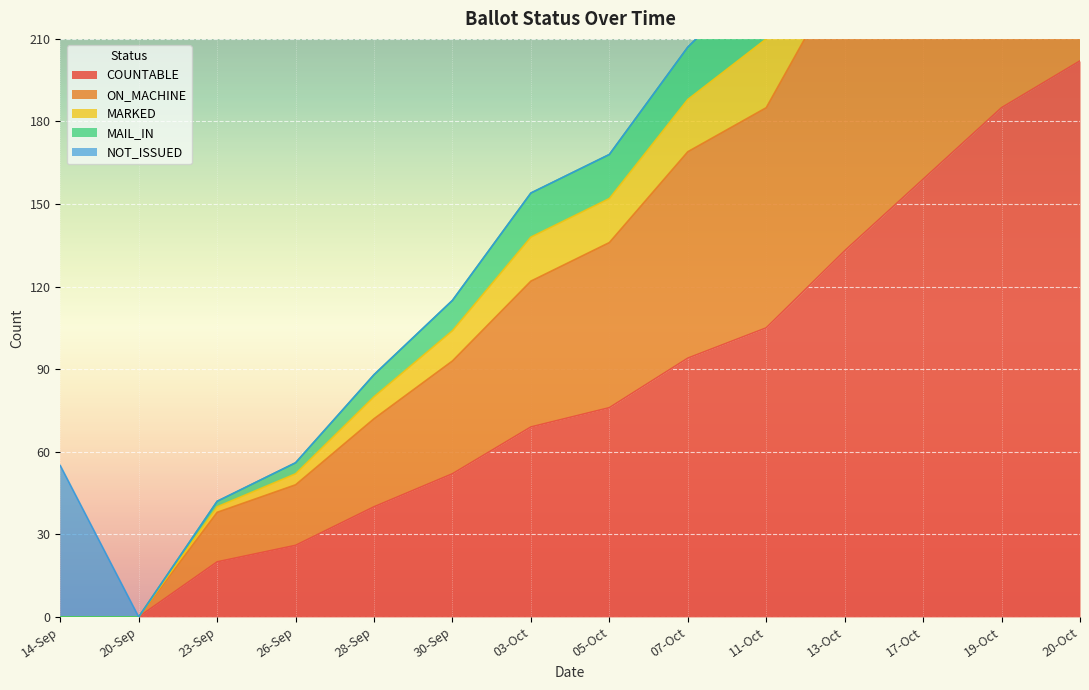

Which category has the lowest value in the MARKED series?

14-Sep